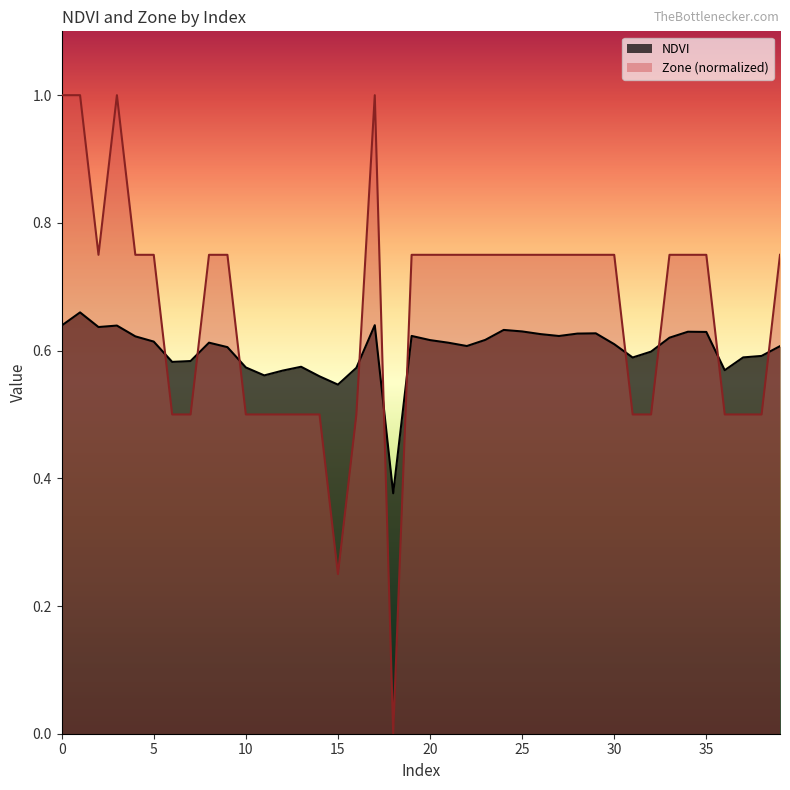

In Zone, how many points are lower than both neighbors (excluding endpoints)?

3